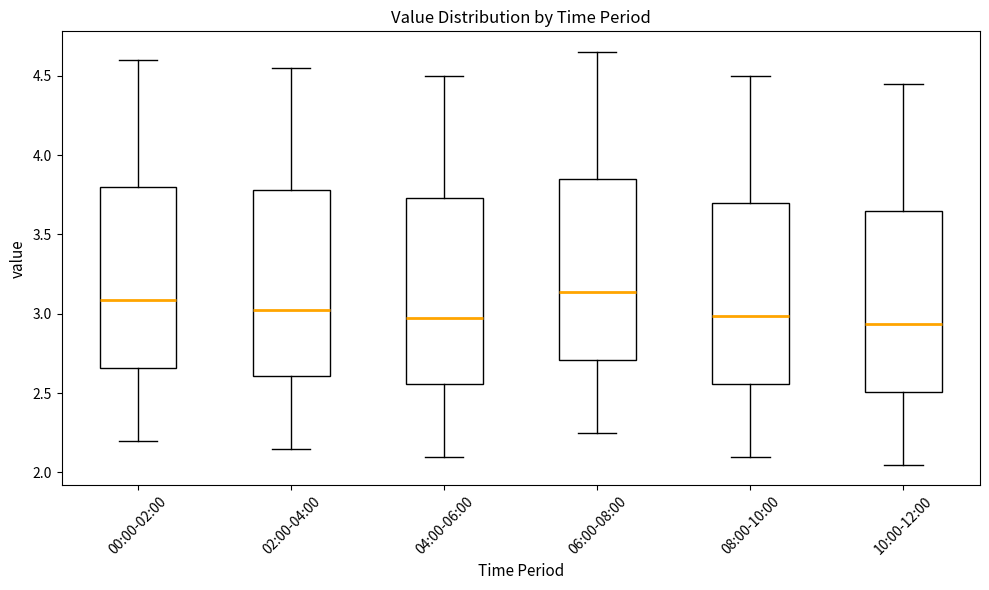

Reading left to right, transcribe this box plot: for each box, give where its median line is, the range the box spans, and where its two whiskers end, as read against the y-axis. The values are not printed on the chart, so give them approximately, as read against the axis.

00:00-02:00: median 3.10, box 2.65 to 3.80, whiskers 2.20 to 4.60
02:00-04:00: median 3.05, box 2.60 to 3.80, whiskers 2.15 to 4.55
04:00-06:00: median 3.00, box 2.55 to 3.75, whiskers 2.10 to 4.50
06:00-08:00: median 3.15, box 2.70 to 3.85, whiskers 2.25 to 4.65
08:00-10:00: median 3.00, box 2.55 to 3.70, whiskers 2.10 to 4.50
10:00-12:00: median 2.95, box 2.50 to 3.65, whiskers 2.05 to 4.45